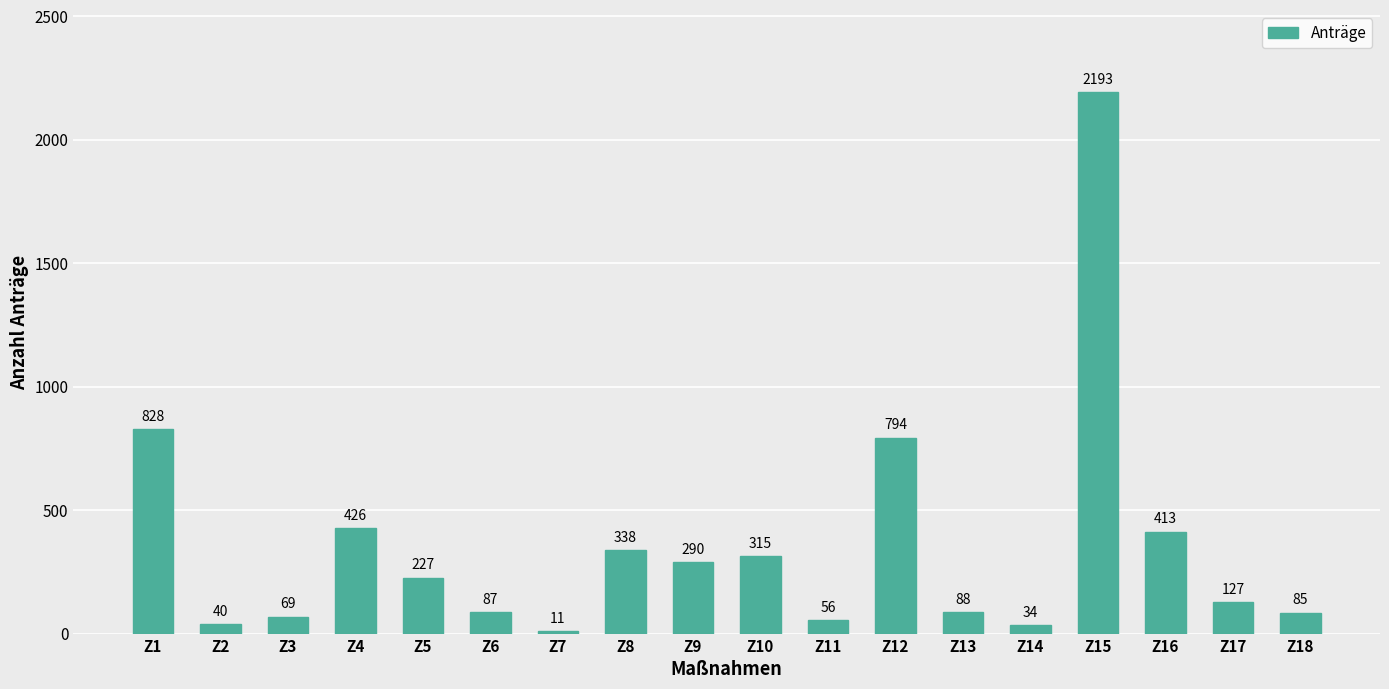

Does the chart contain stacked bars?

No